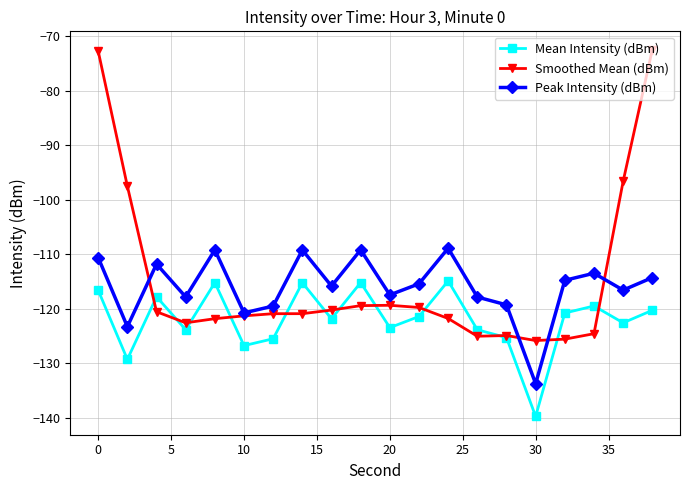

True or false: Mean Intensity (dBm) and Smoothed Mean (dBm) cross at least once.

True